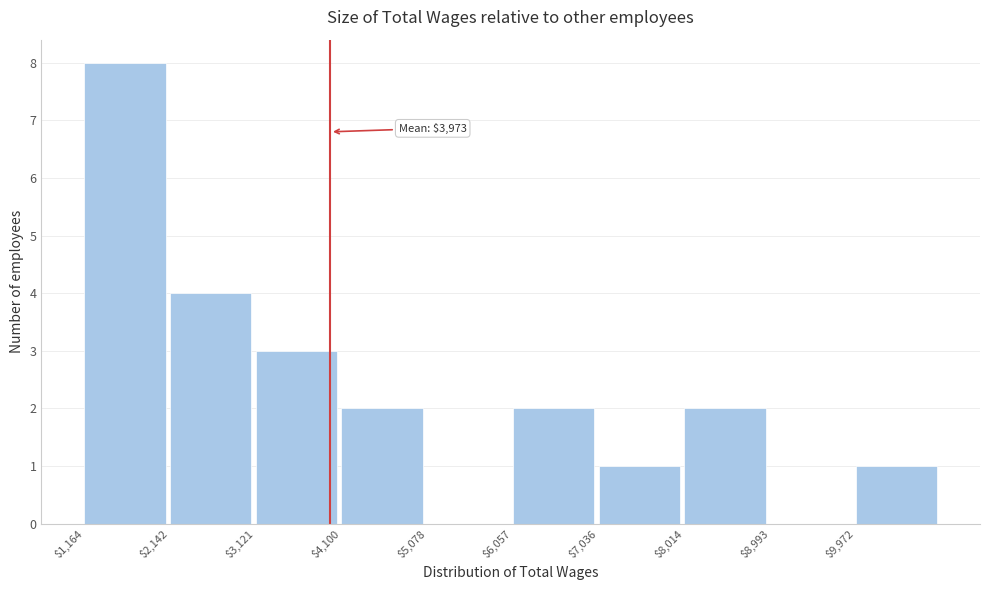

Which range on the x-axis has the tallest bar?

1200 to 2100